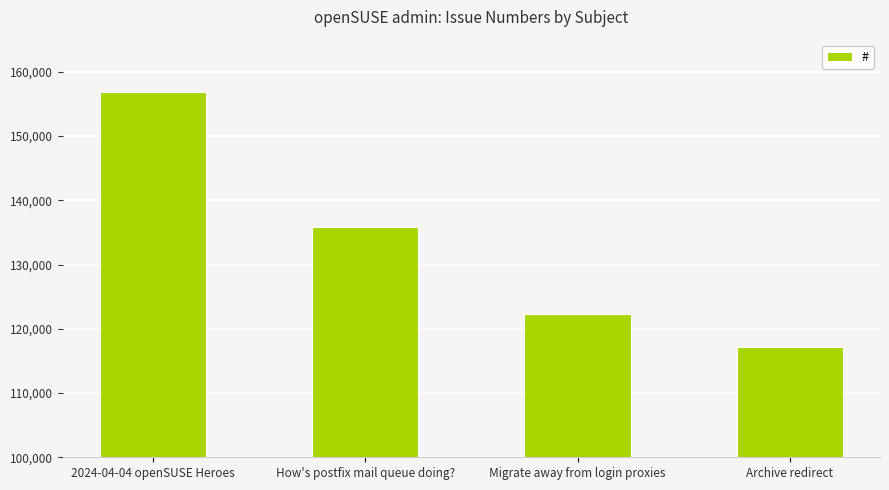

What is the value of the 4th bar from the left?

117166